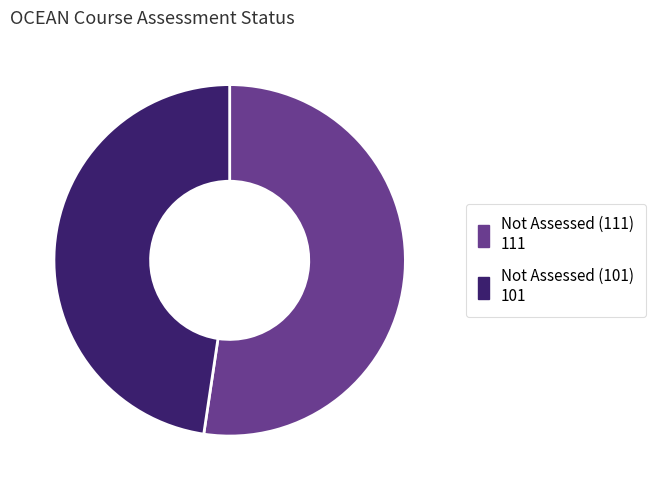

Count the number of slices in the pie.

2